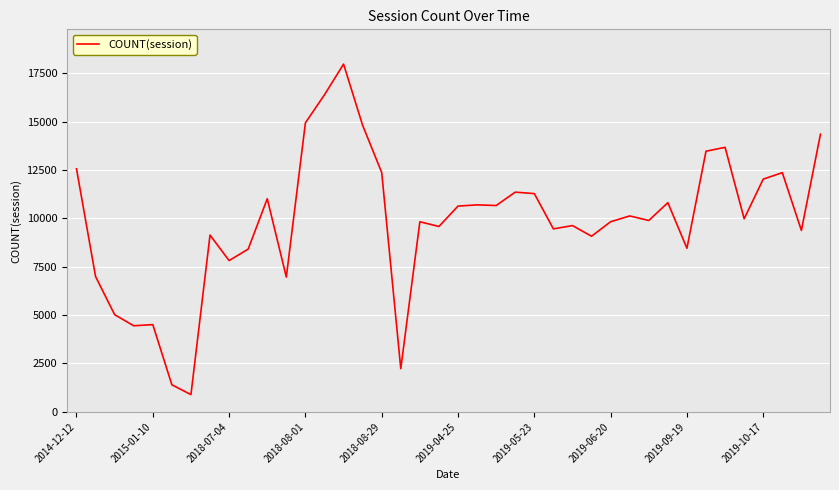

What is the difference between the maximum and minimum values?

17083